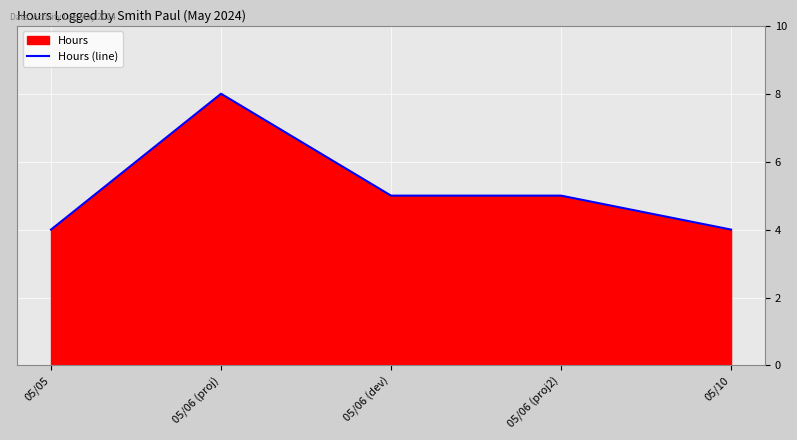

What is the value of the 3rd point from the left?

5